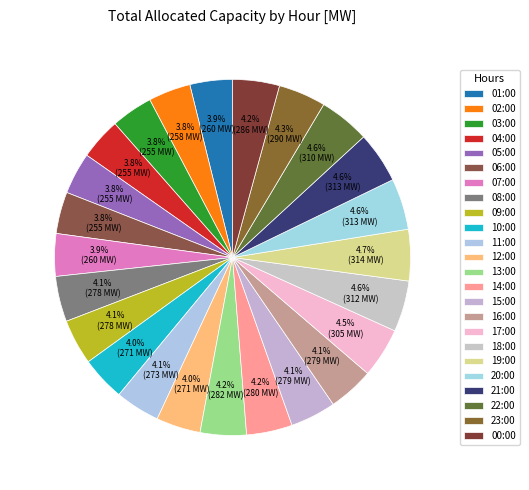

To the nearest percent, what portion does 05:00 represent?

4%